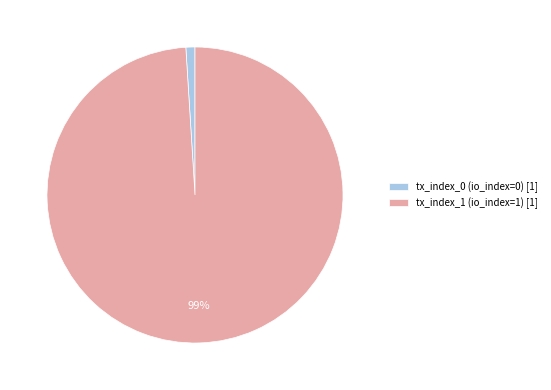

Does tx_index_1 represent more than half of the total?

Yes